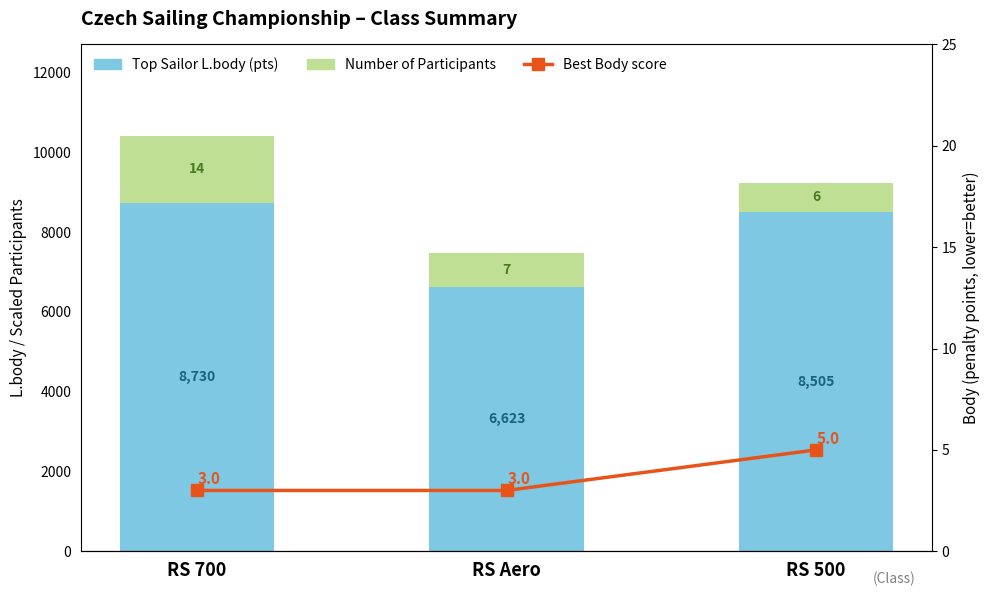

How many data points does each series have?

3